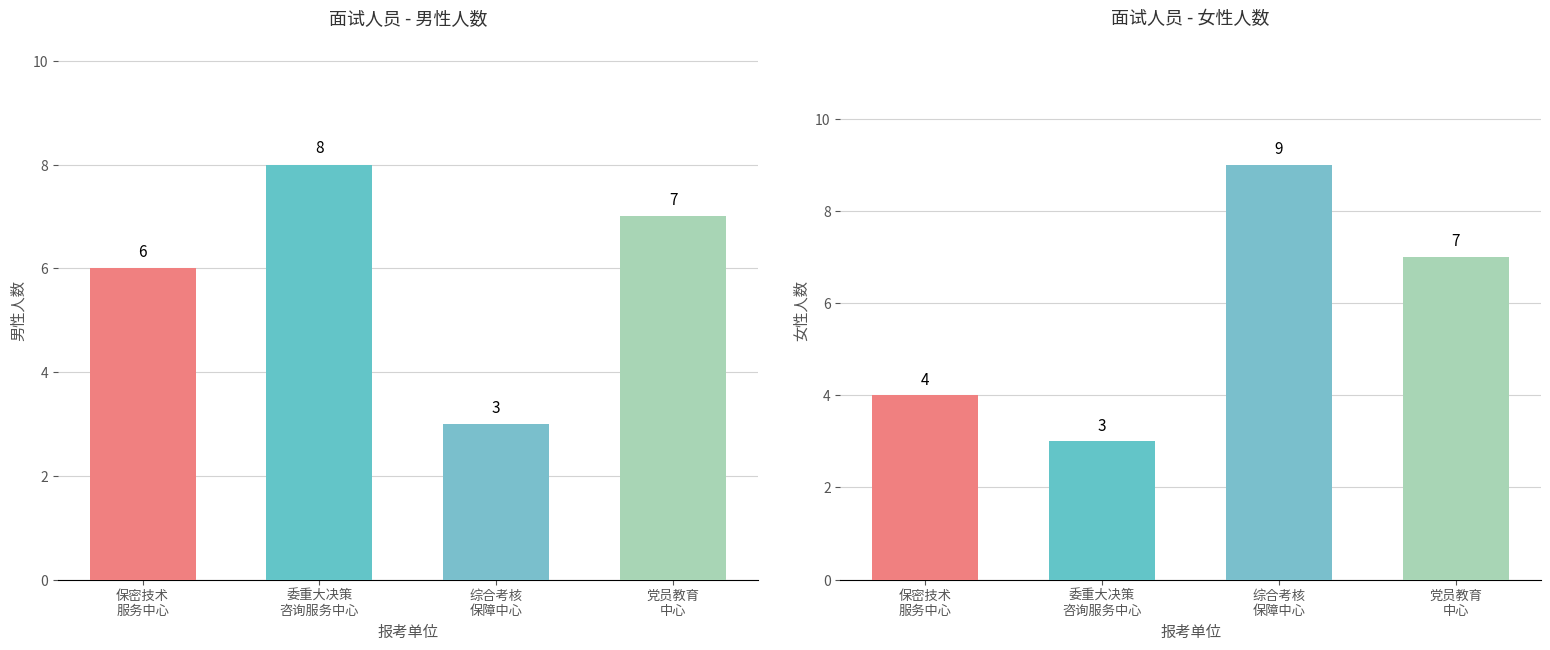

What is the minimum value for 男?

3